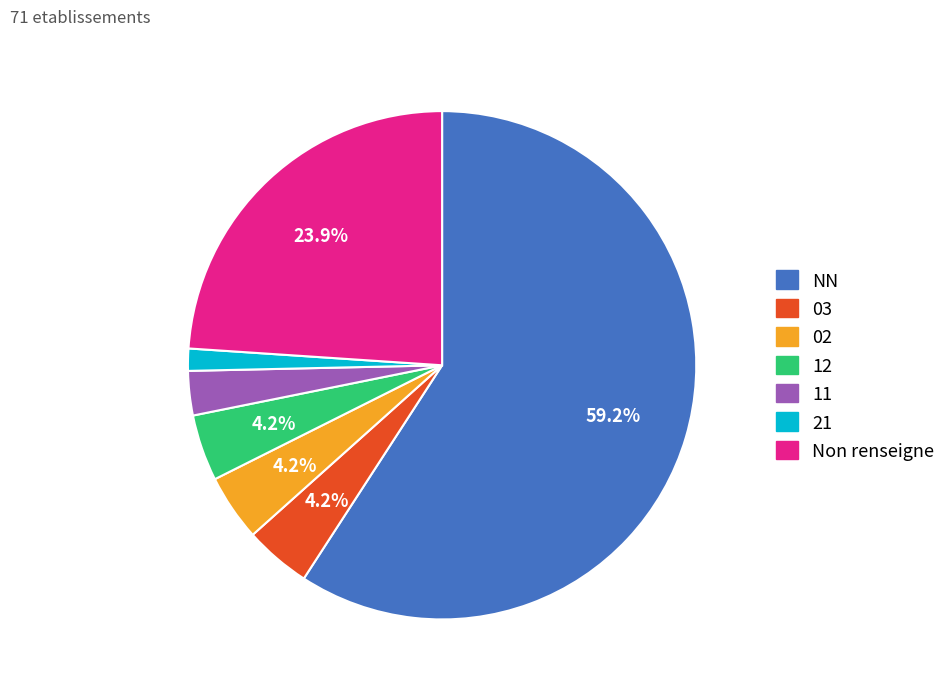

Does any single category account for the majority?

Yes